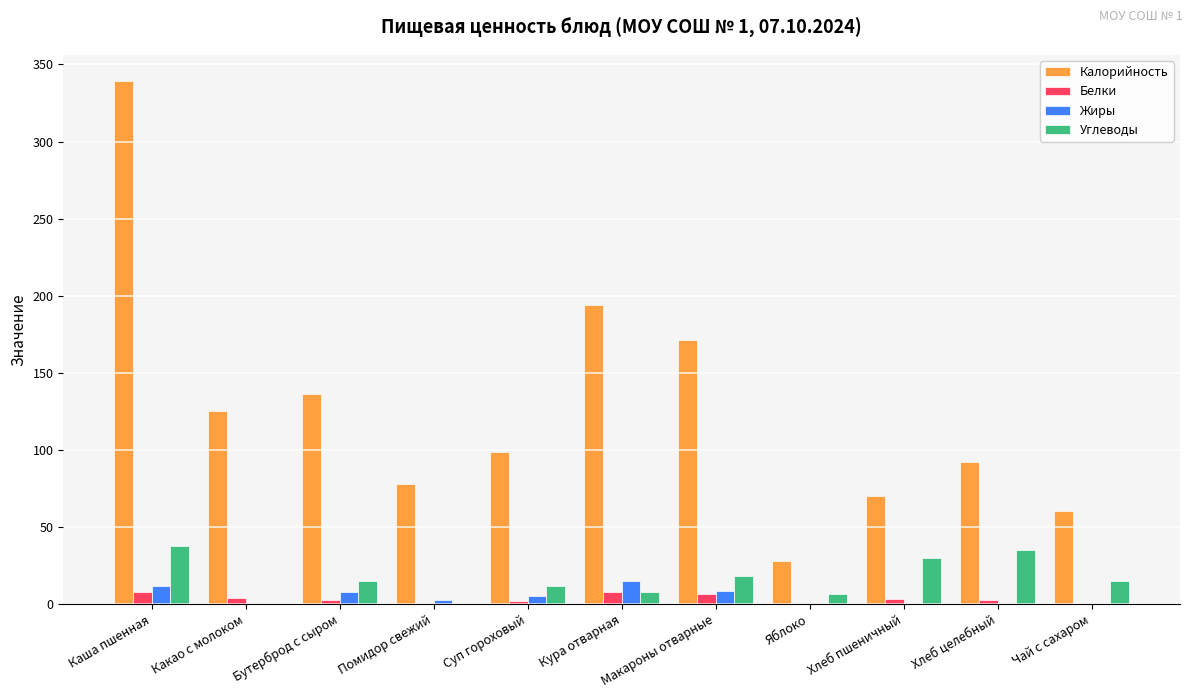

Which series has the largest total across all categories?

Калорийность